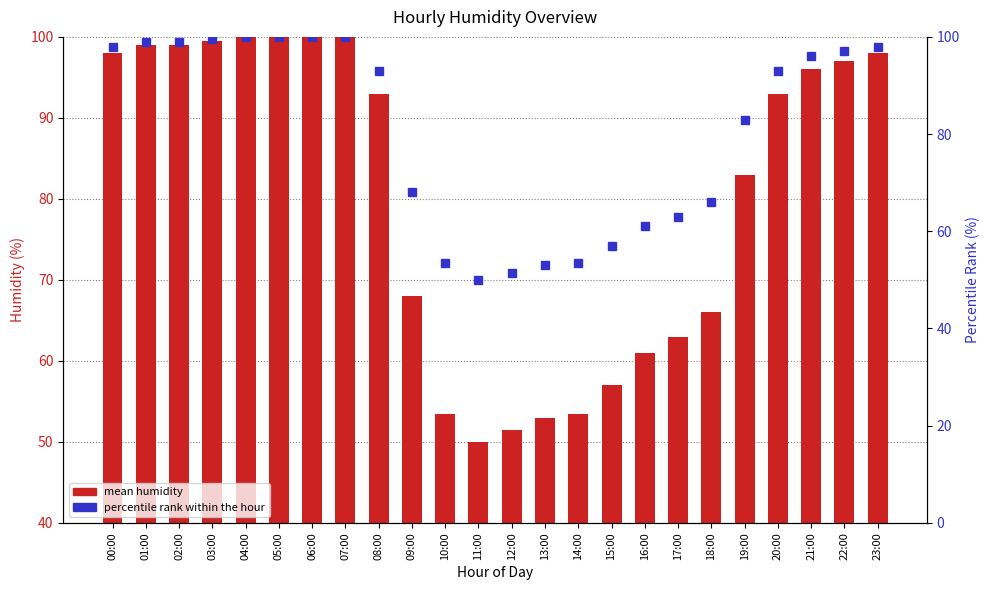

Reading left to right, what are all the values shown in this chart?

mean humidity: 98.0	99.0	99.0	99.5	100.0	100.0	100.0	100.0	93.0	68.0	53.5	50.0	51.5	53.0	53.5	57.0	61.0	63.0	66.0	83.0	93.0	96.0	97.0	98.0
percentile rank within the hour: 98.0	99.0	99.0	99.5	100.0	100.0	100.0	100.0	93.0	68.0	53.5	50.0	51.5	53.0	53.5	57.0	61.0	63.0	66.0	83.0	93.0	96.0	97.0	98.0